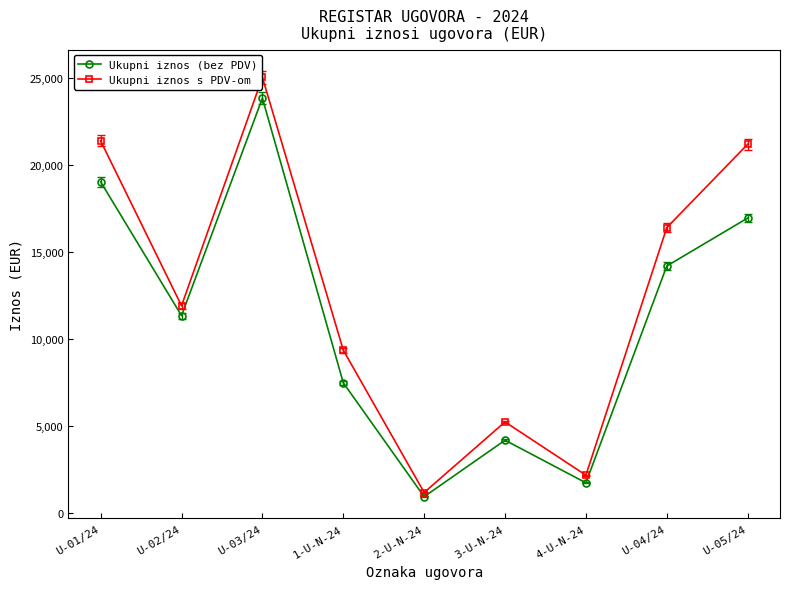

At which category is the sum across all series the highest?

U-03/24